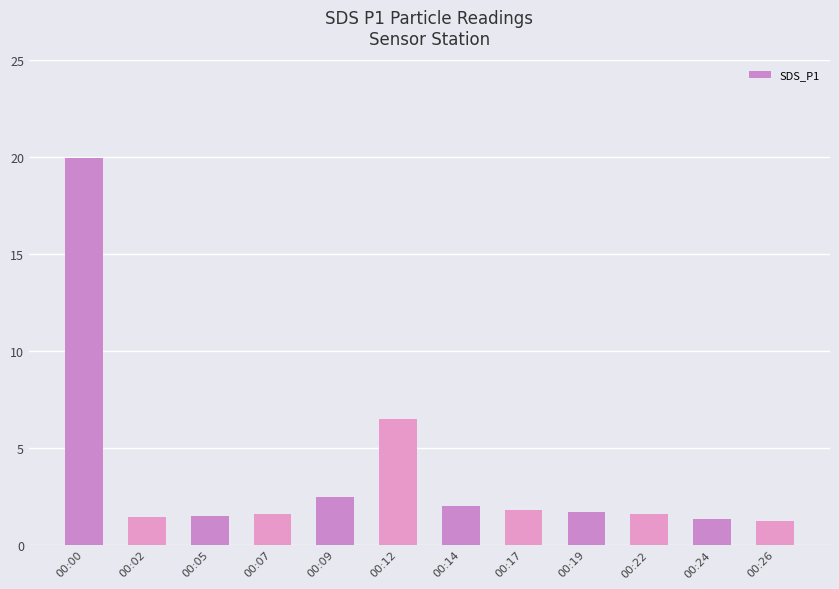

What is the value of the 3rd bar from the left?

1.5